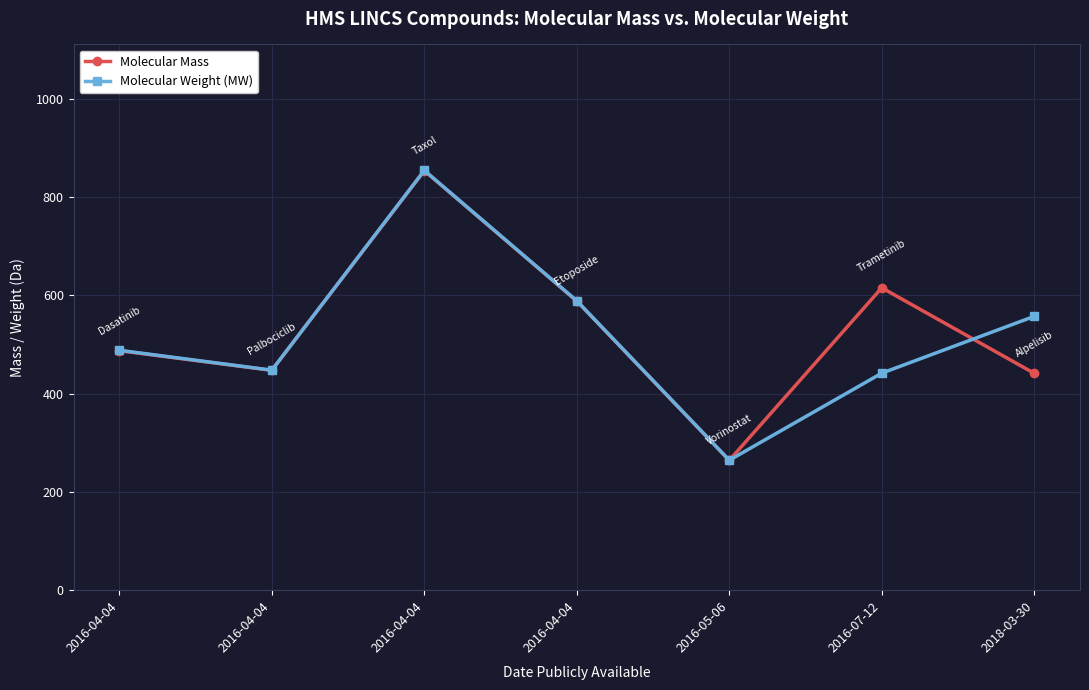

Between 2016-04-04 and 2016-04-04, which is larger?

2016-04-04